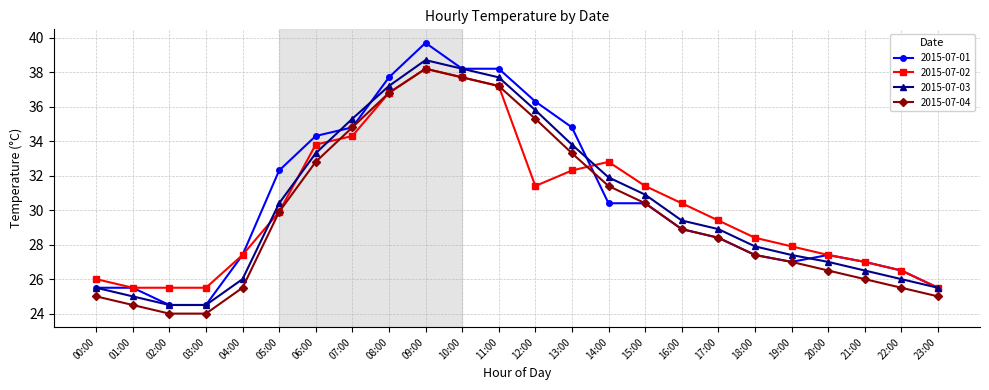

Which series has the widest spread of values?

2015-07-01